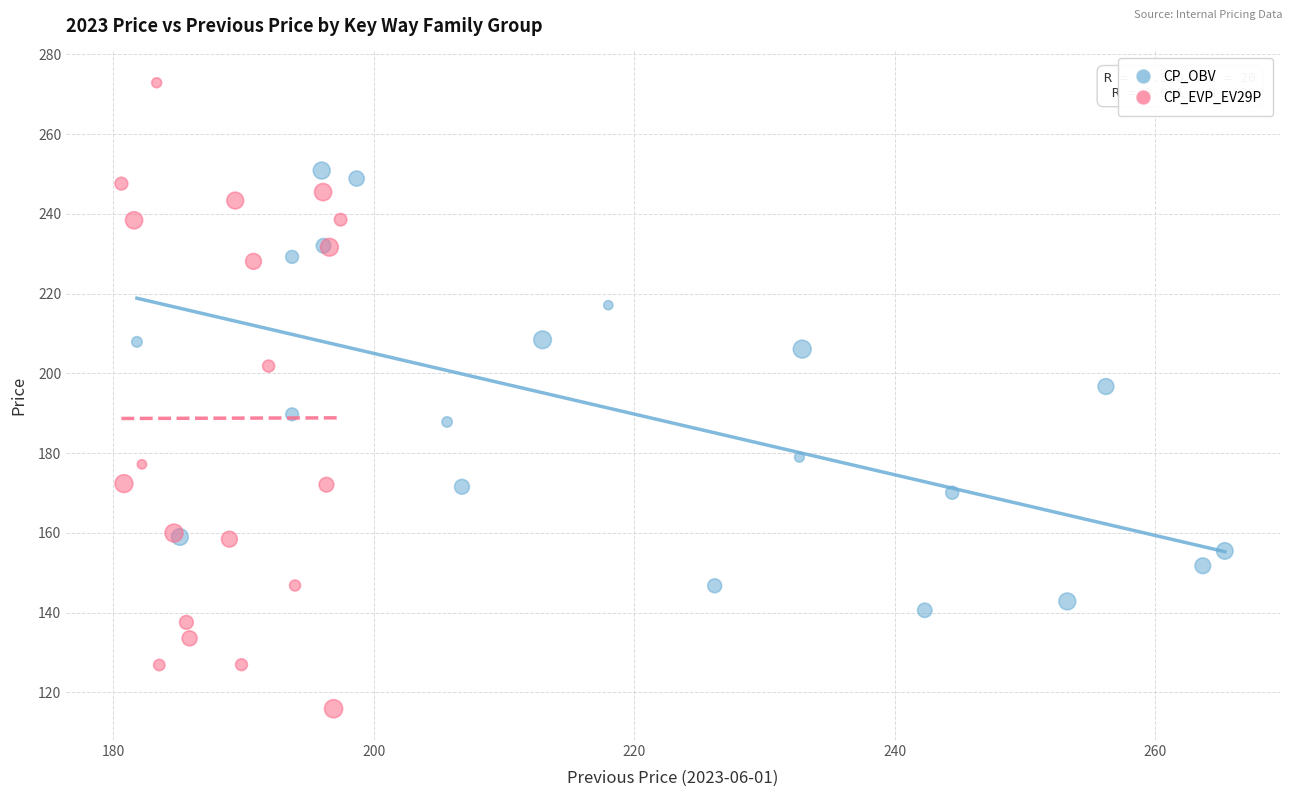

Which series contains the highest Y value?

CP_EVP_EV29P